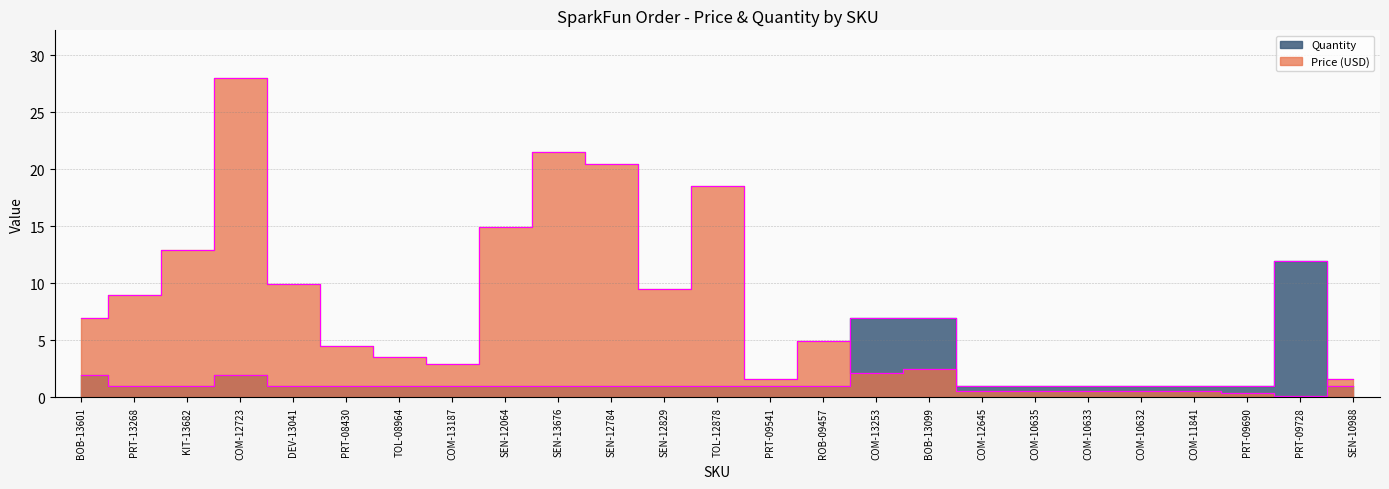

Does the chart have visible grid lines?

Yes